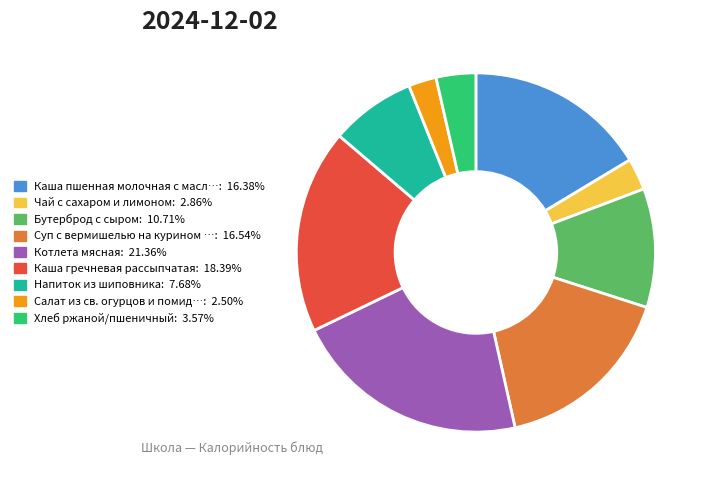

How many segments does this pie chart have?

9